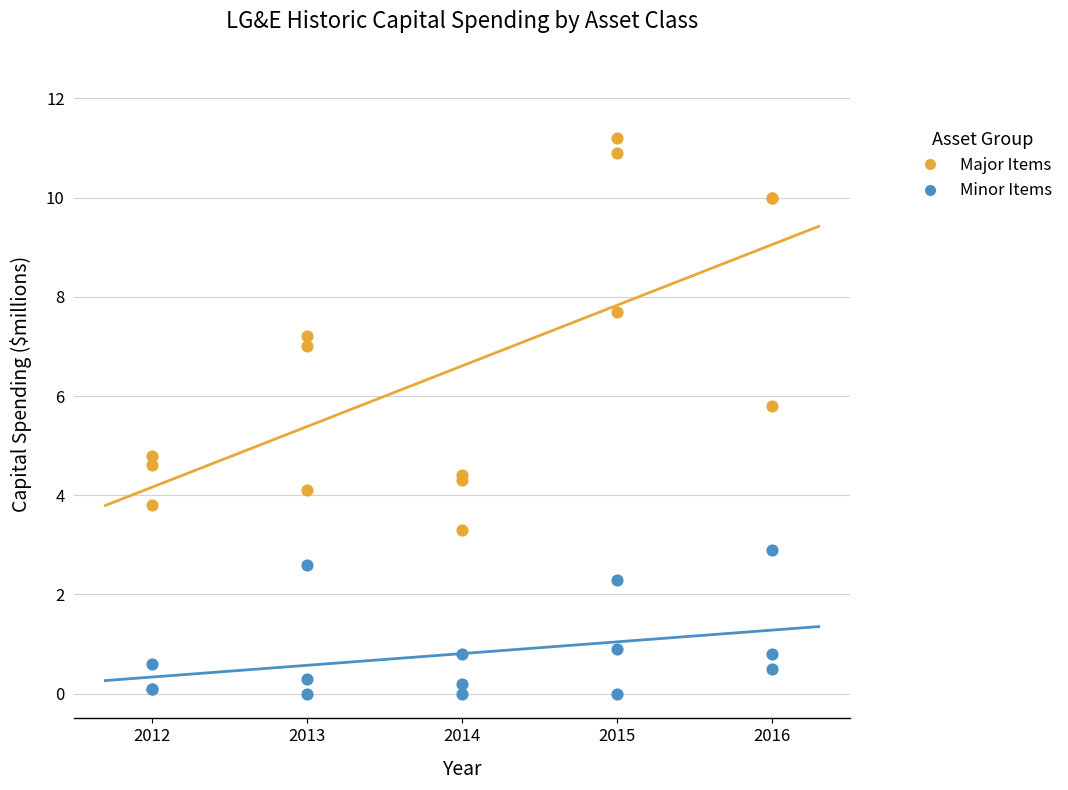

Across all series, what Y value is closest to 5?

4.8